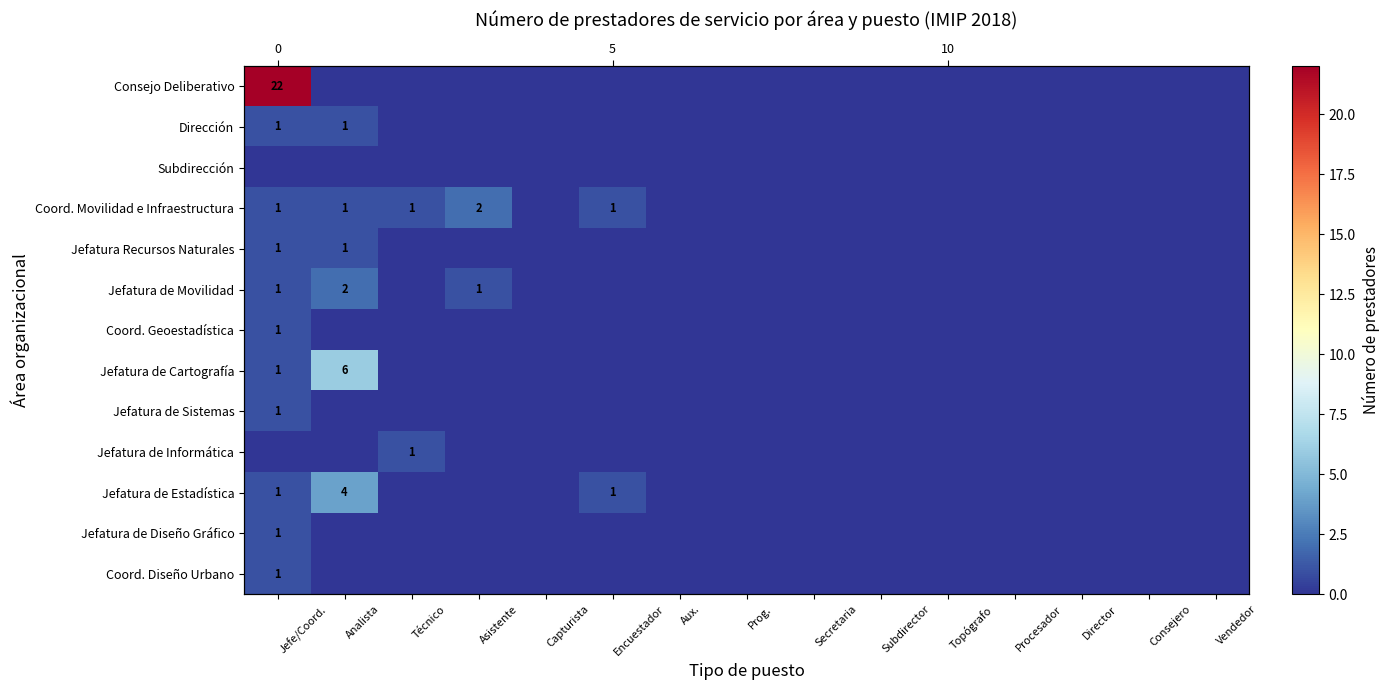

How many data points in Jefatura de Estadística are above 0?

3